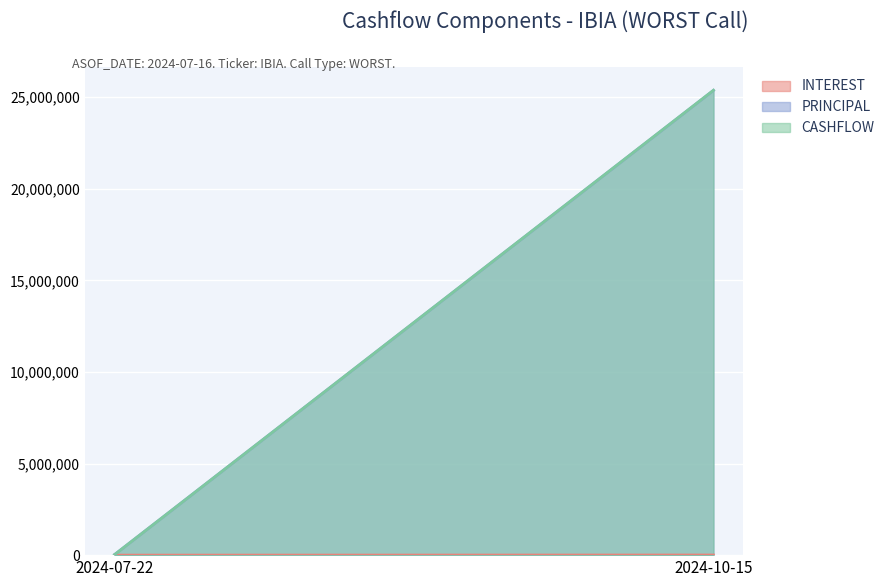

How many data points does each series have?

2